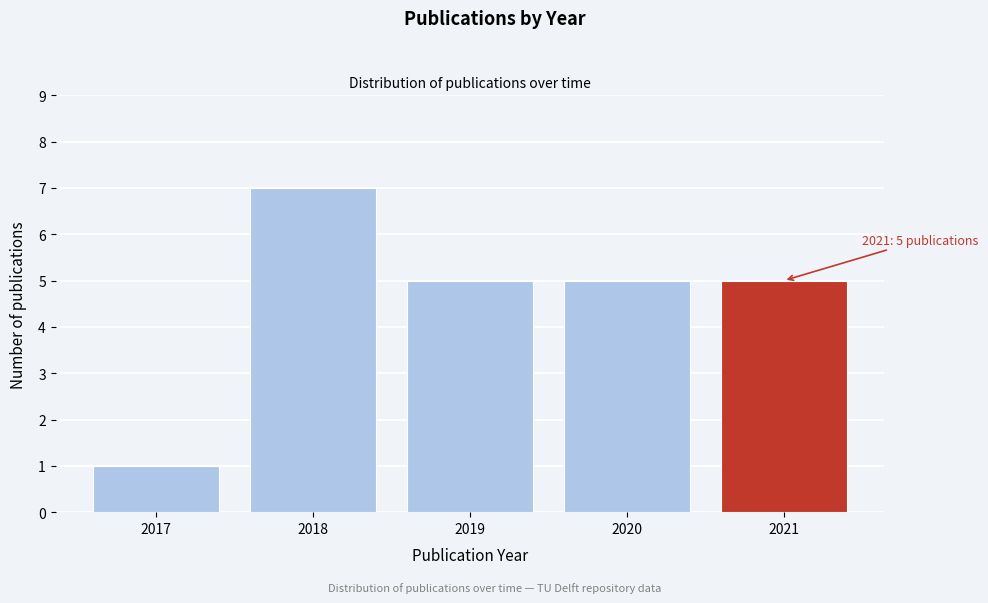

Reading left to right, transcribe all the data shown in this chart.

1	7	5	5	5